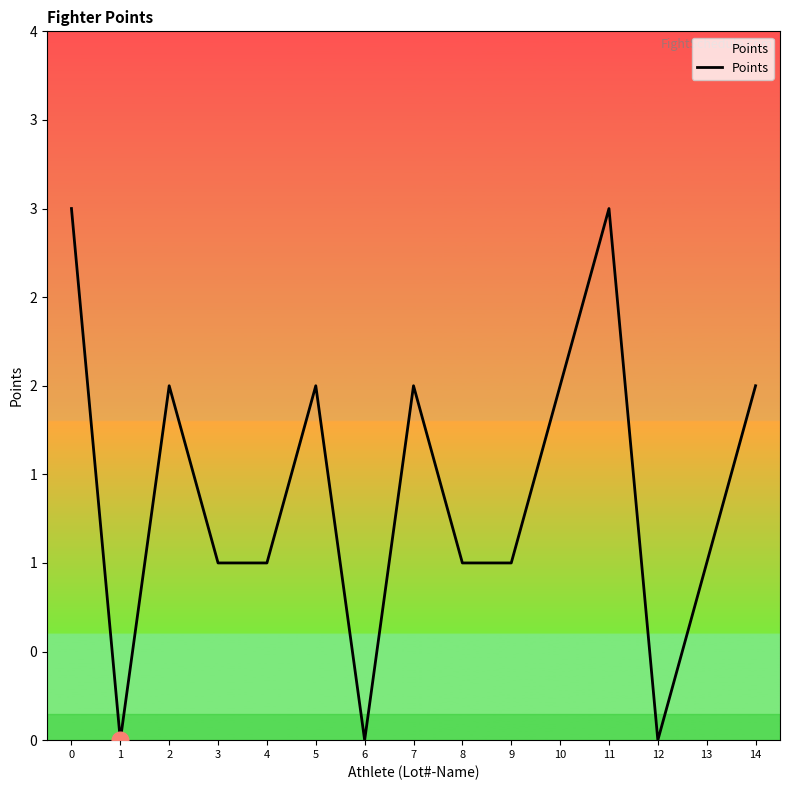

Between 8 and 10, which is larger?

10